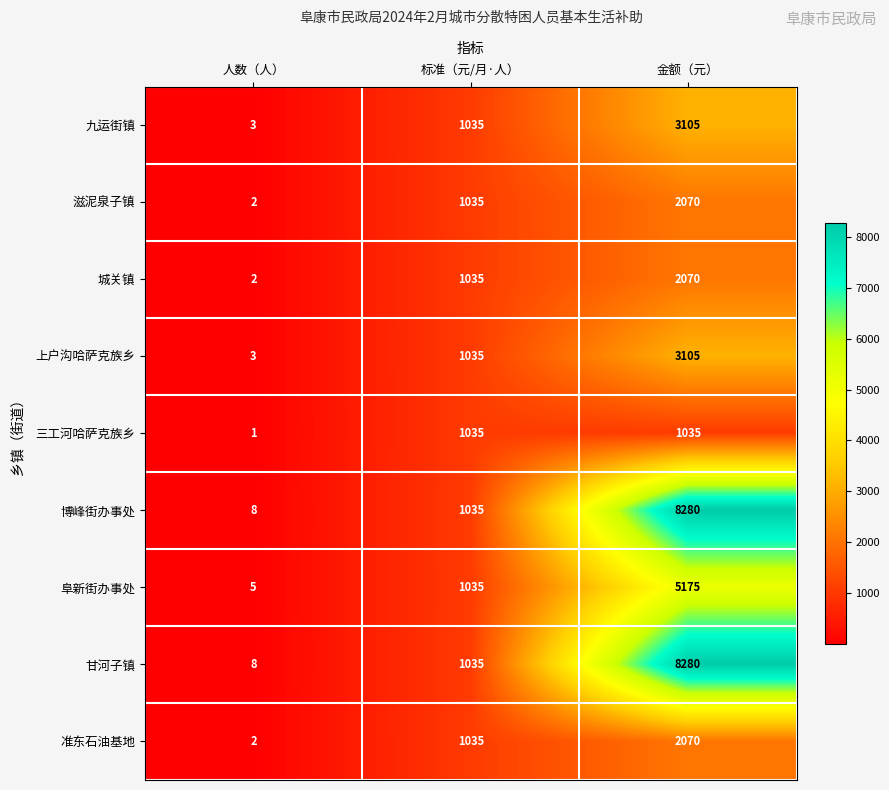

What is the highest value of the 城关镇 series?

2070